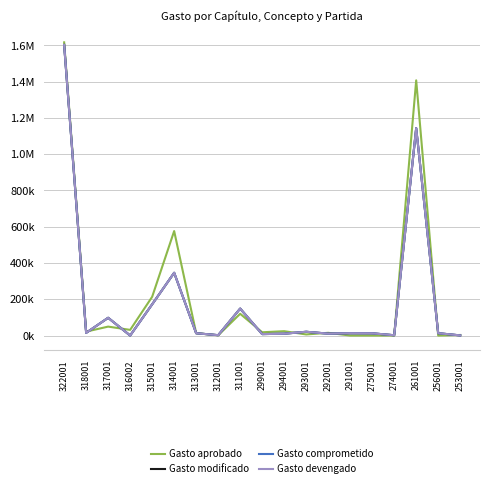

Rank the categories by Gasto aprobado value from lowest to highest.

291001, 275001, 274001, 256001, 312001, 253001, 293001, 313001, 292001, 299001, 318001, 294001, 316002, 317001, 311001, 315001, 314001, 261001, 322001